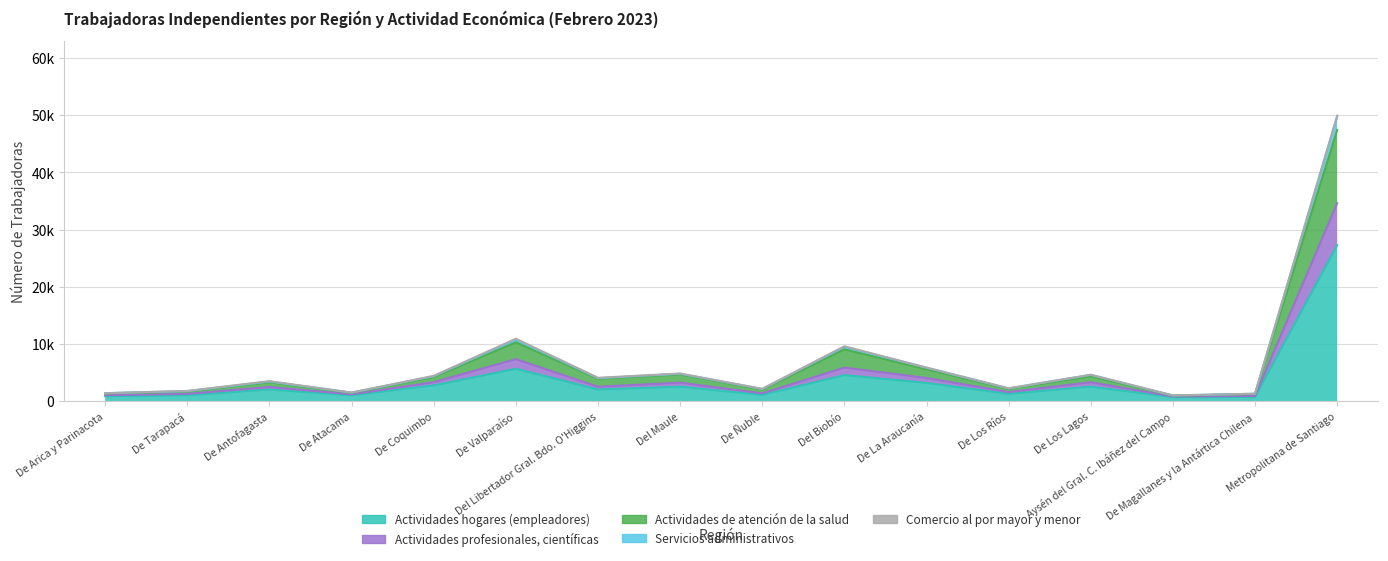

The Actividades de atención de la salud series shows 908 at De Arica y Parinacota. True or false?

False